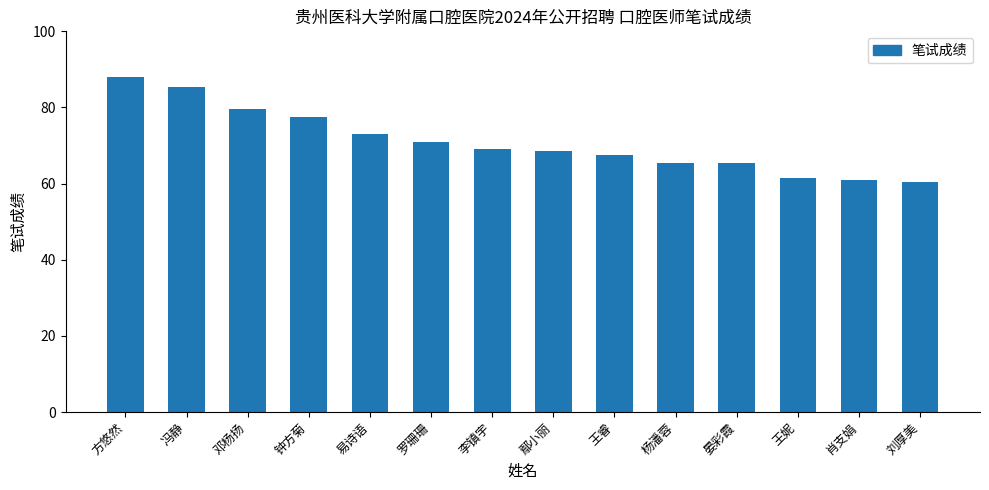

Where is the data nearest to the value 74?

易诗语